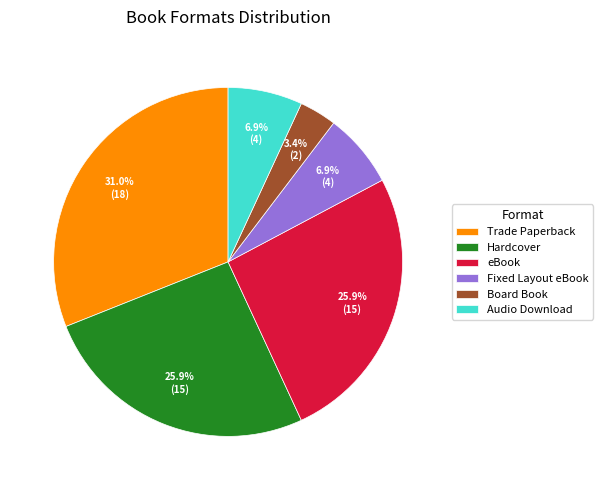

To the nearest percent, what percentage of the pie is eBook?

26%